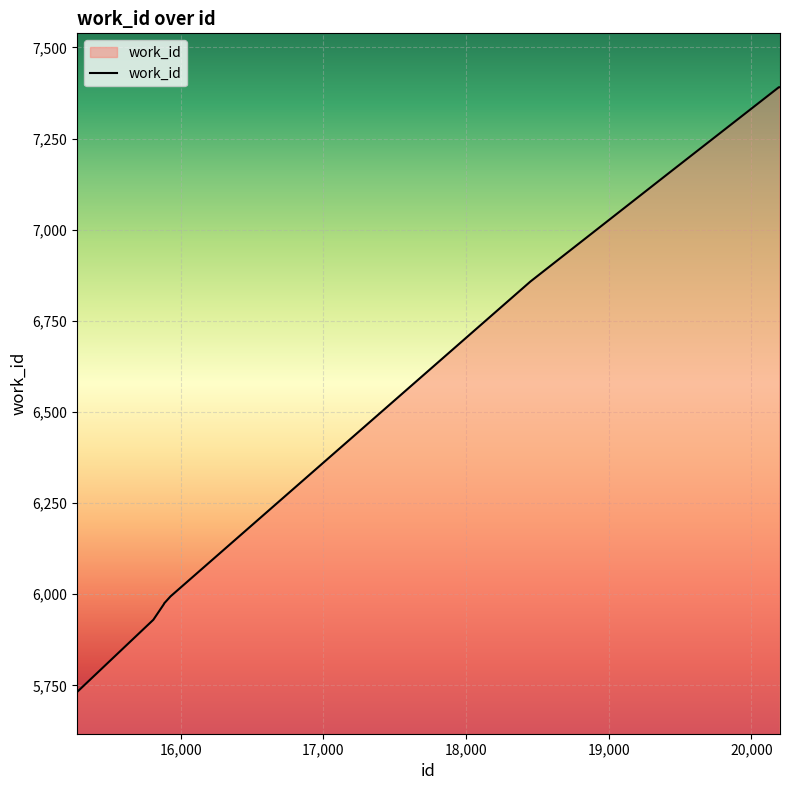

What is the difference between the maximum and minimum values?

1659